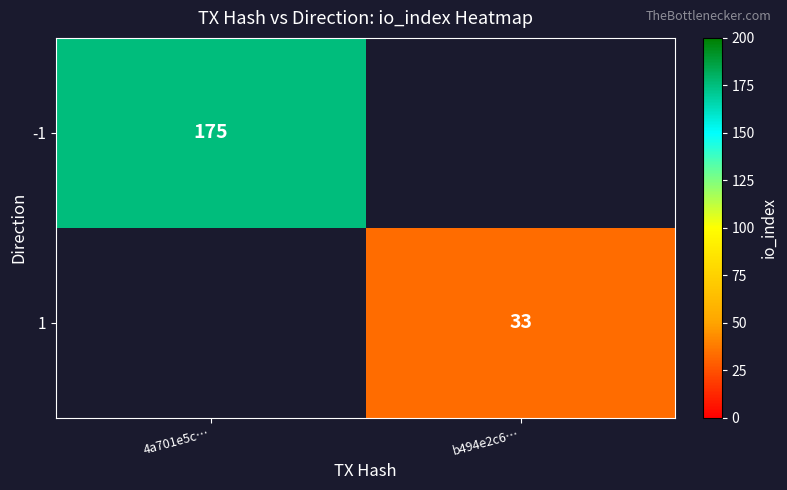

Is it true that 1 equals 33 at b494e2c6…?

True